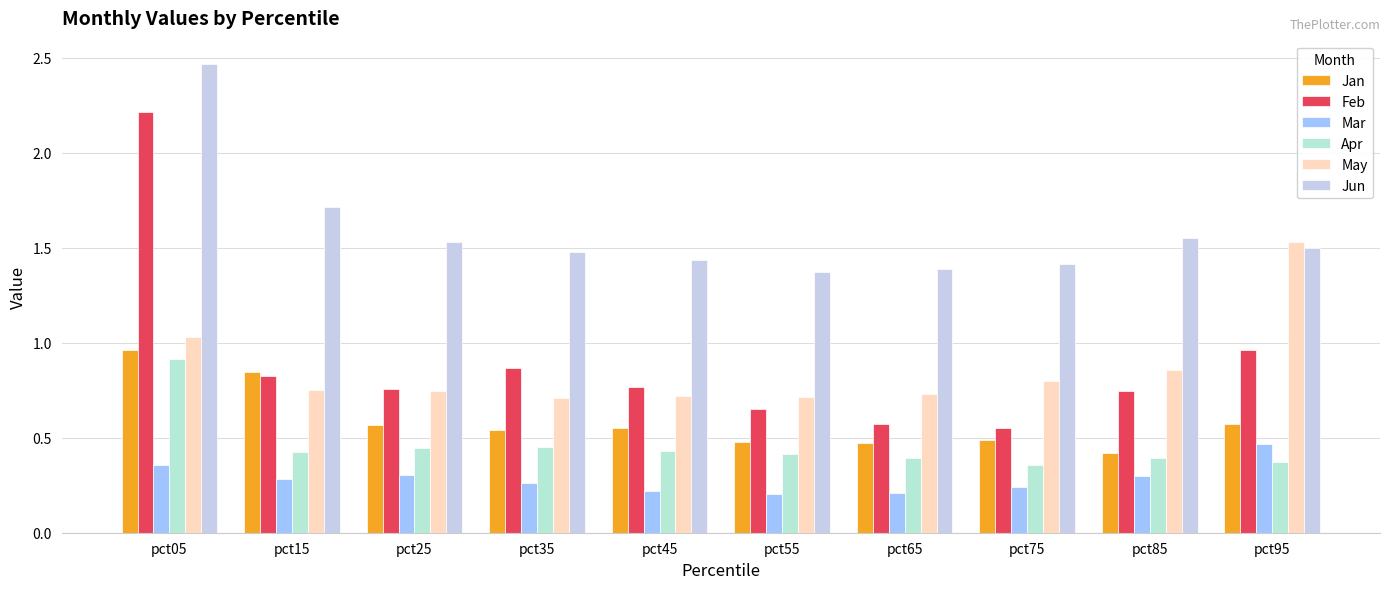

True or false: Apr has a value of 0.6 at pct45.

False